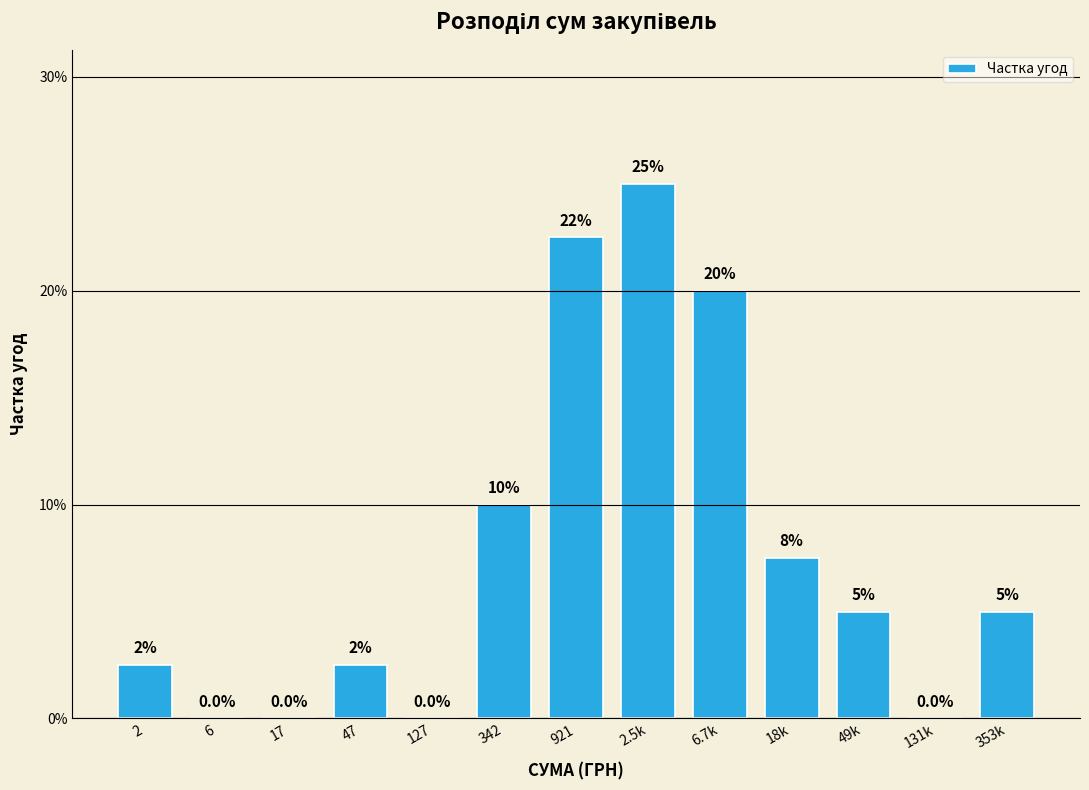

Reading left to right, transcribe all the data shown in this chart.

2=2.5	6=0.0	17=0.0	47=2.5	127=0.0	342=10.0	921=22.5	2.5k=25.0	6.7k=20.0	18k=7.5	49k=5.0	131k=0.0	353k=5.0